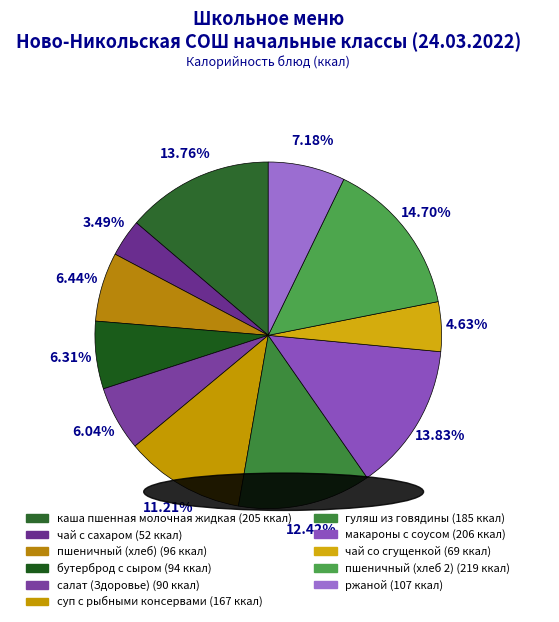

What is the ratio of the value at чай со сгущенкой to the value at каша пшенная молочная жидкая?

0.3